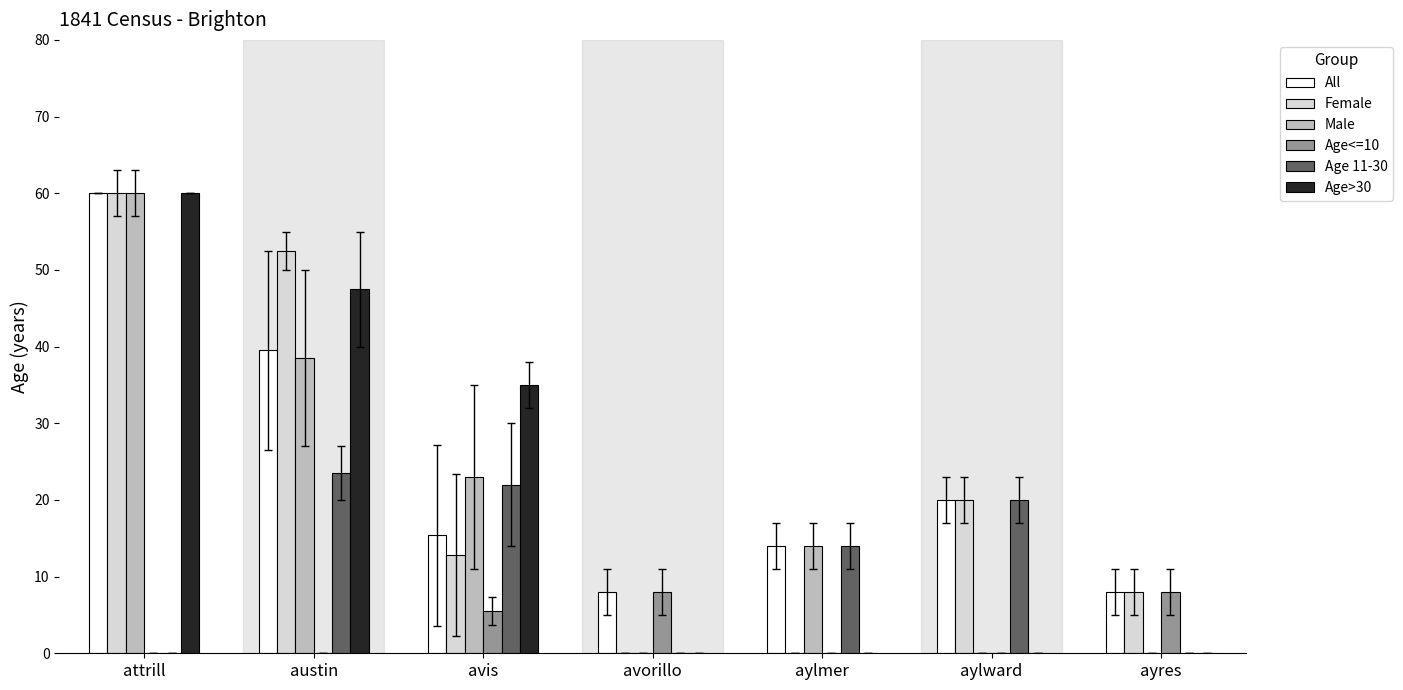

True or false: All has a value of 20.0 at aylward.

True